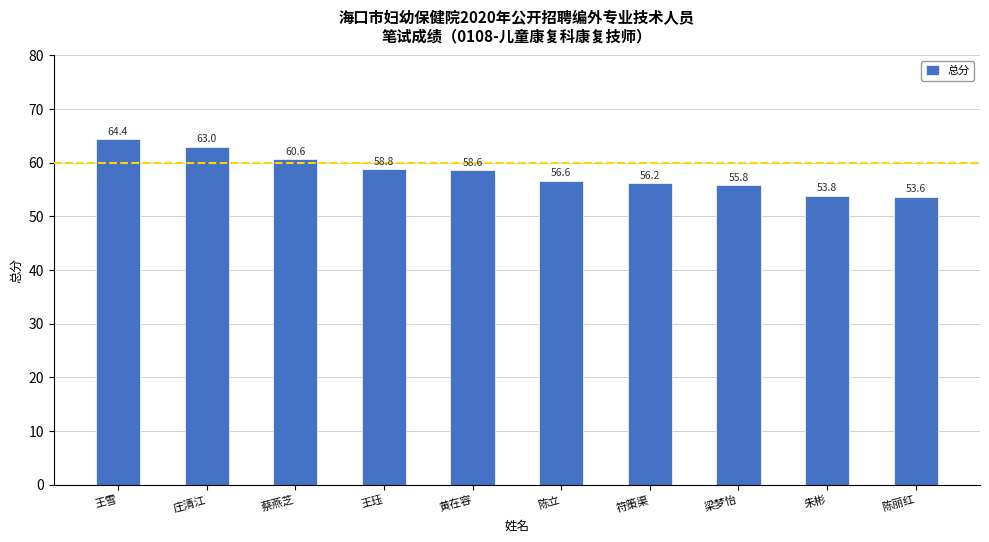

Between 黄在容 and 陈立, which is larger?

黄在容